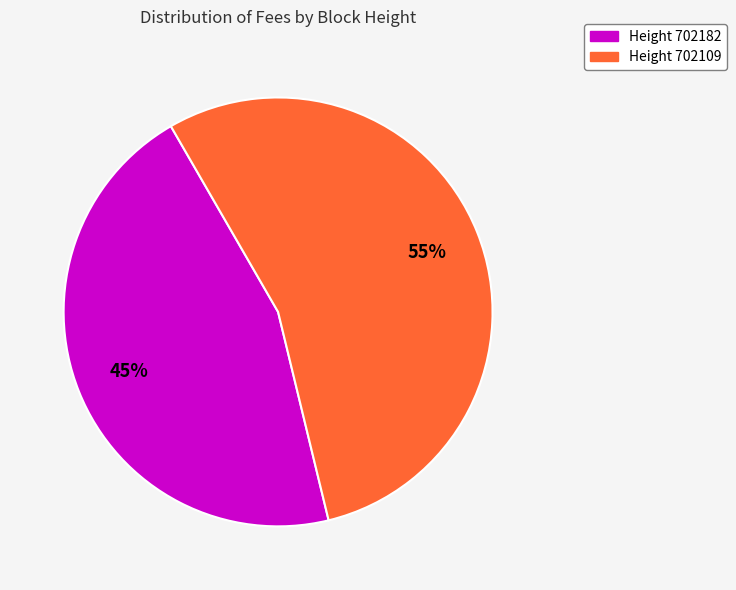

To the nearest percent, what is the average slice percentage?

50%